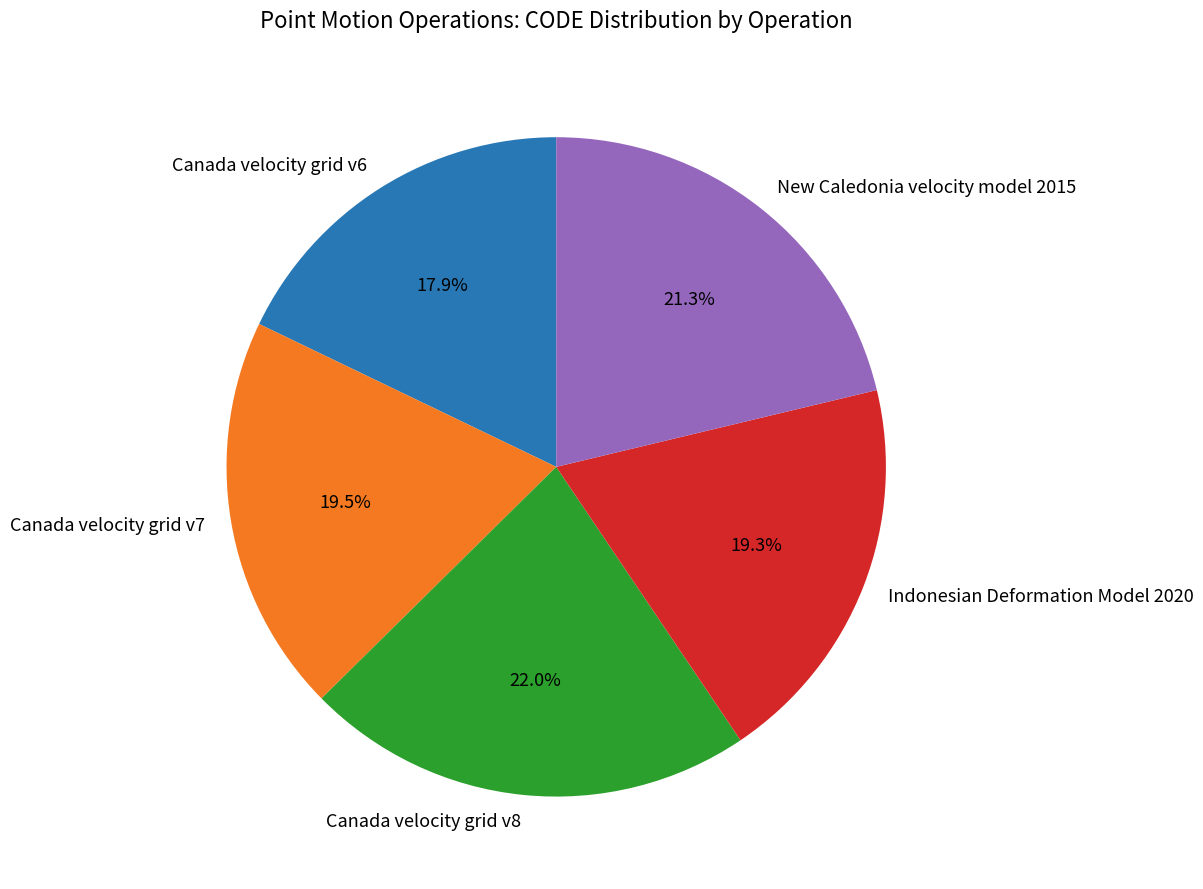

Is it true that Canada velocity grid v7 is 7% of the pie?

False